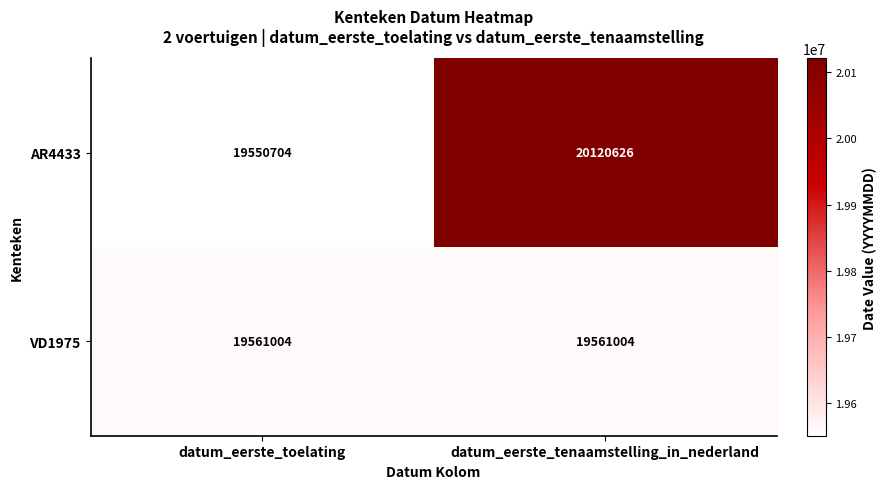

Reading left to right, what are all the values shown in this chart?

AR4433: 19550704	20120626
VD1975: 19561004	19561004